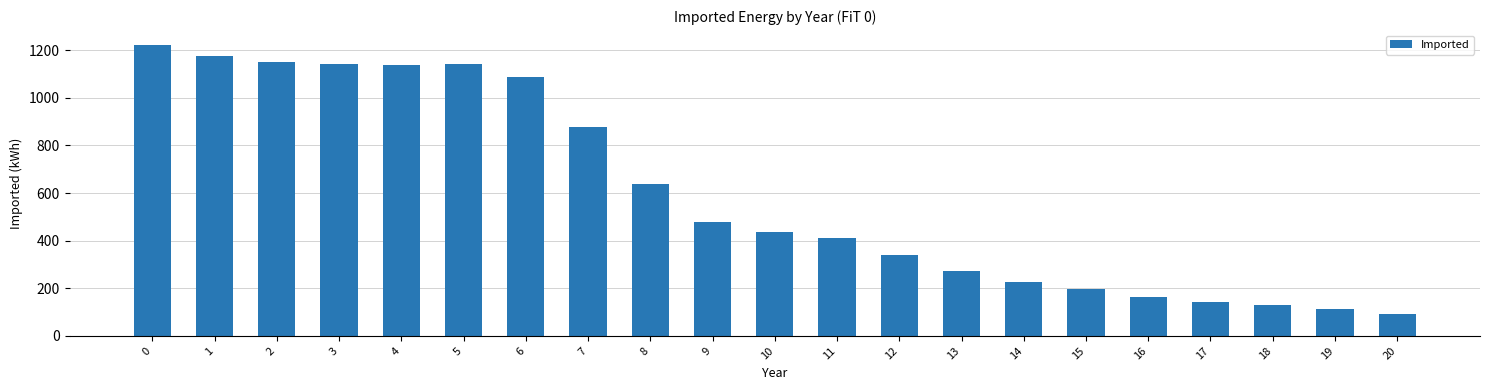

The value at 18 is 72.4. True or false?

False